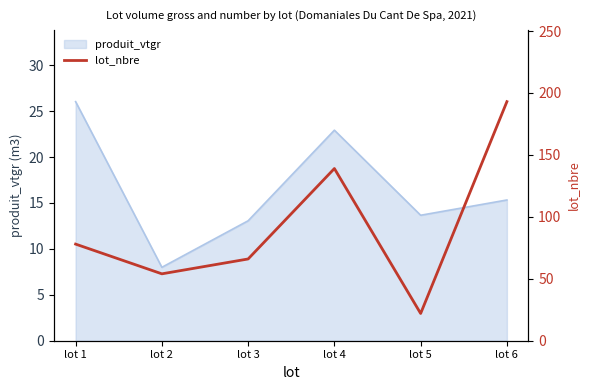

How many lines are shown in the chart?

1